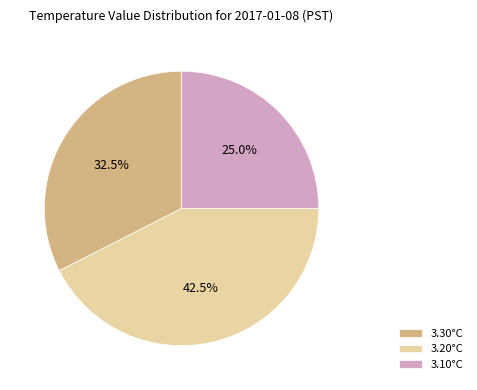

Combined, do 3.10°C and 3.20°C account for over 50%?

Yes